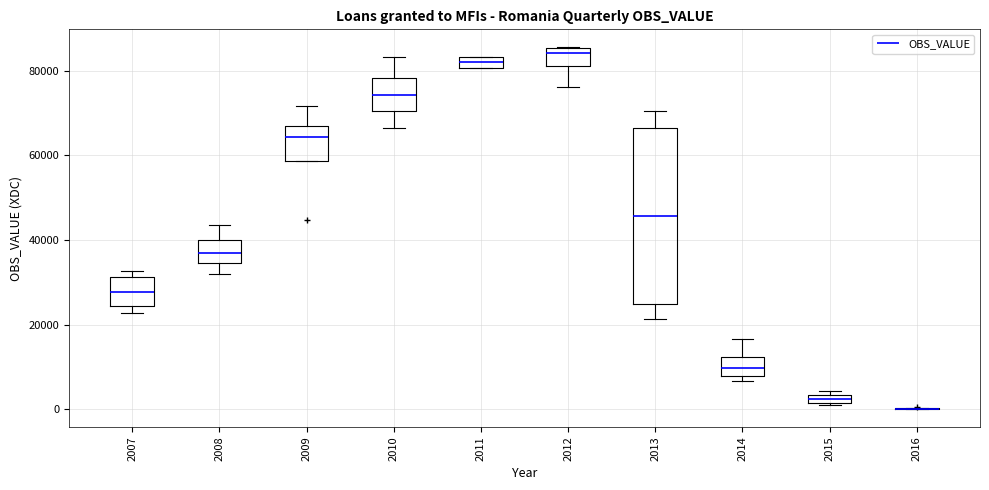

Comparing the boxes themselves (not the whiskers), which one is the tallest?

2013